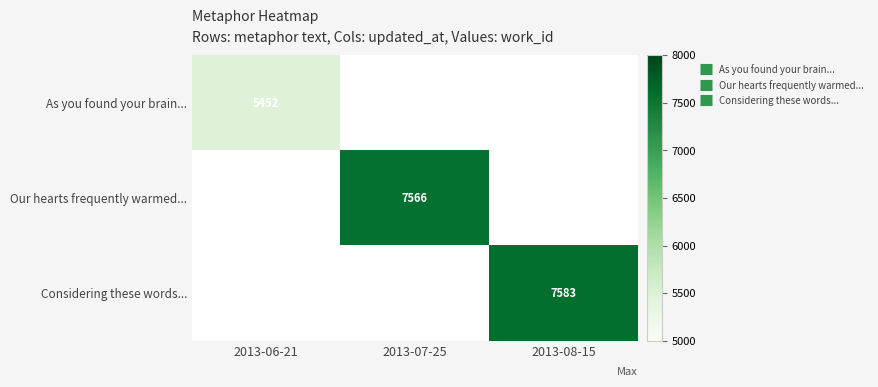

How many series are shown in this chart?

3